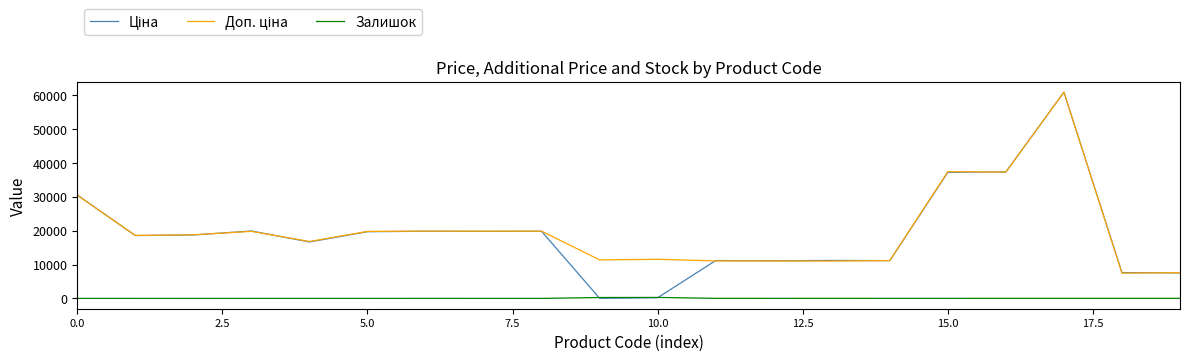

How many distinct data groups are displayed?

3